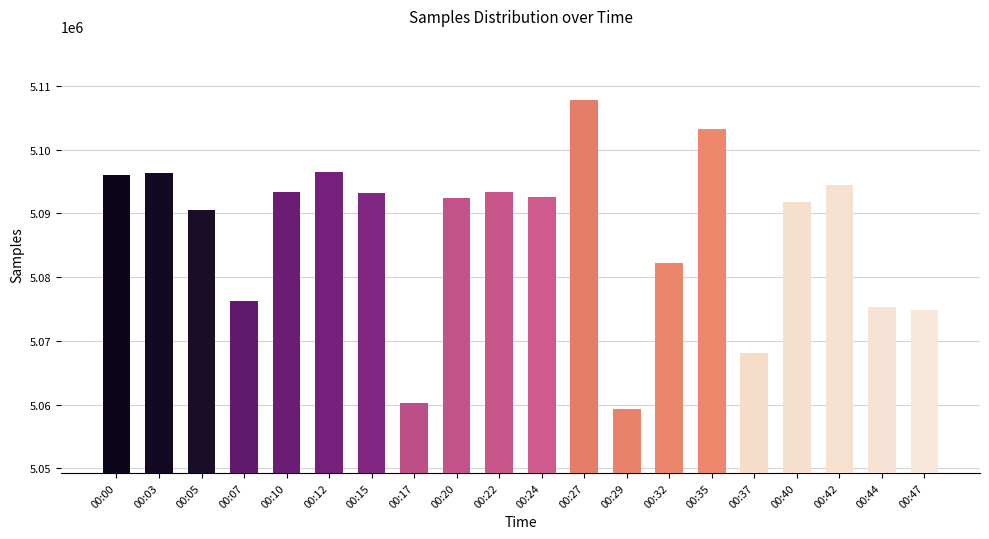

At which category does the chart reach its minimum across all series?

00:29